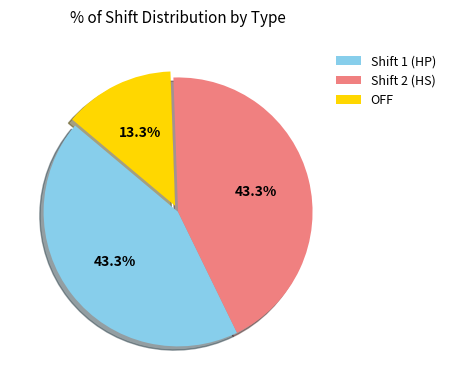

Does any single category account for the majority?

No